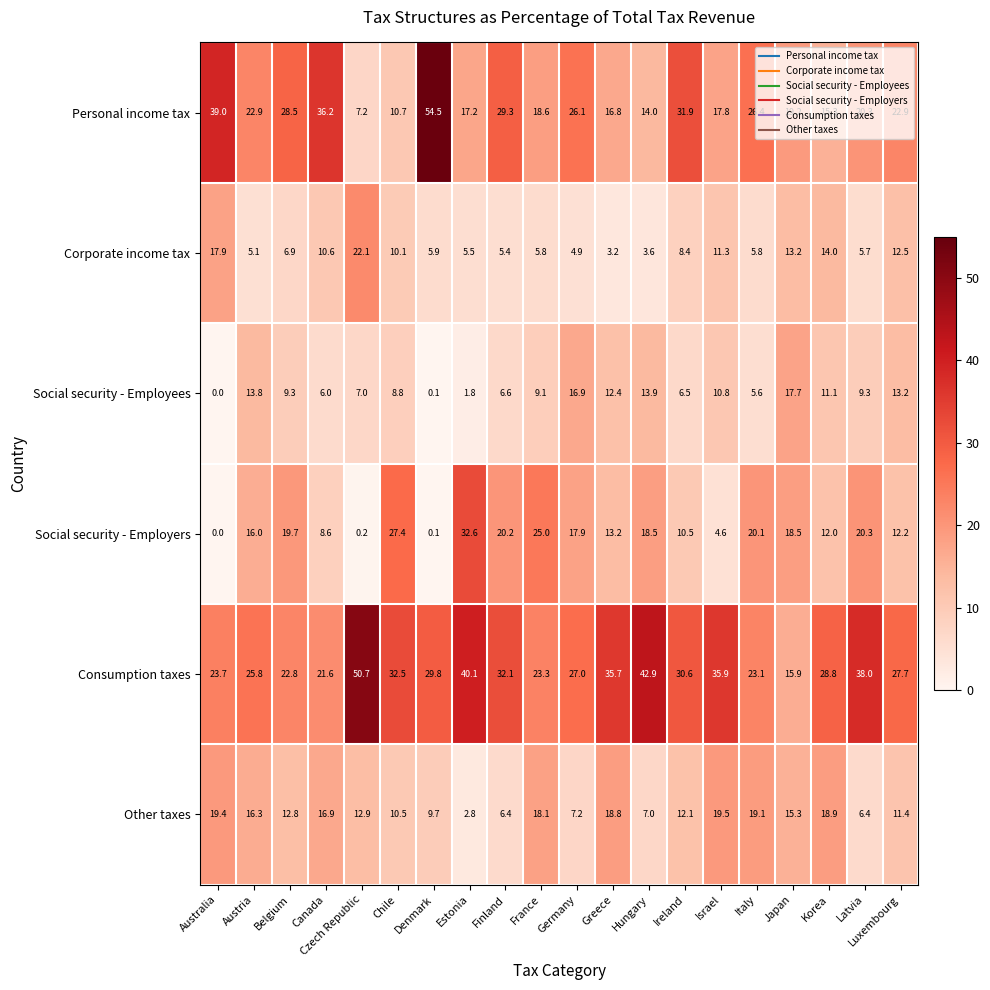

At which label does Personal income tax reach its minimum?

Czech Republic